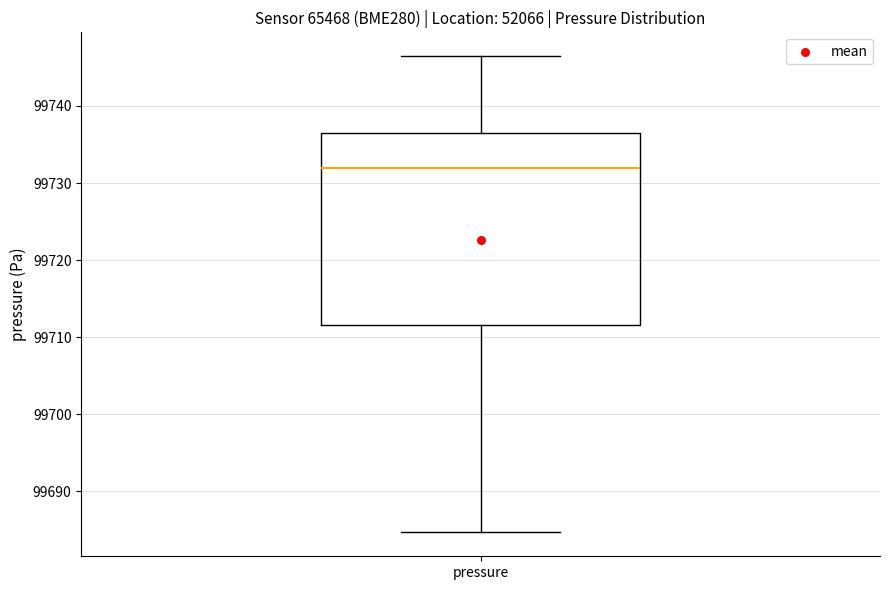

Transcribe this box plot: give where the median line is, the range the box spans, and where the two whiskers end, as read against the y-axis. The values are not printed on the chart, so give them approximately, as read against the axis.

median 99732, box 99712 to 99737, whiskers 99685 to 99746